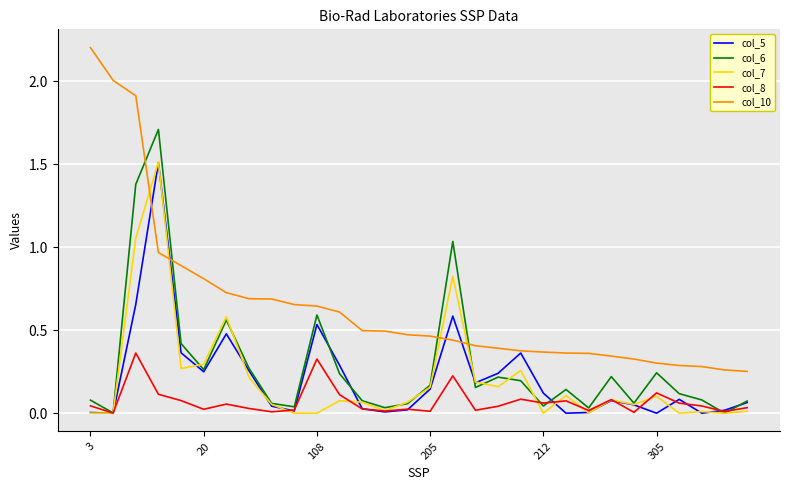

Which series has the widest spread of values?

col_10